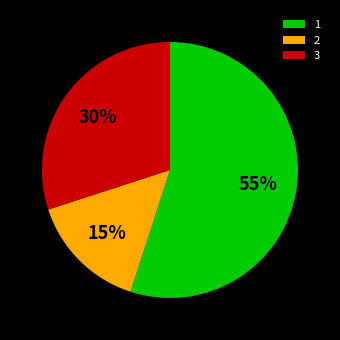

To the nearest percent, what is the combined percentage of 1 and 2?

70%